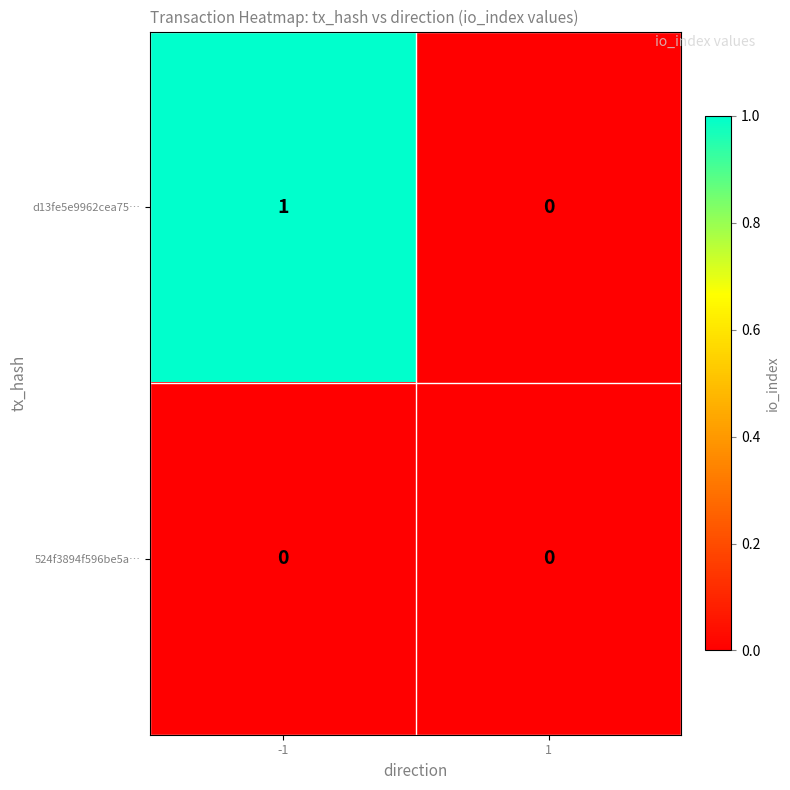

List the series in order of their overall mean, lowest first.

524f3894f596be5a…, d13fe5e9962cea75…